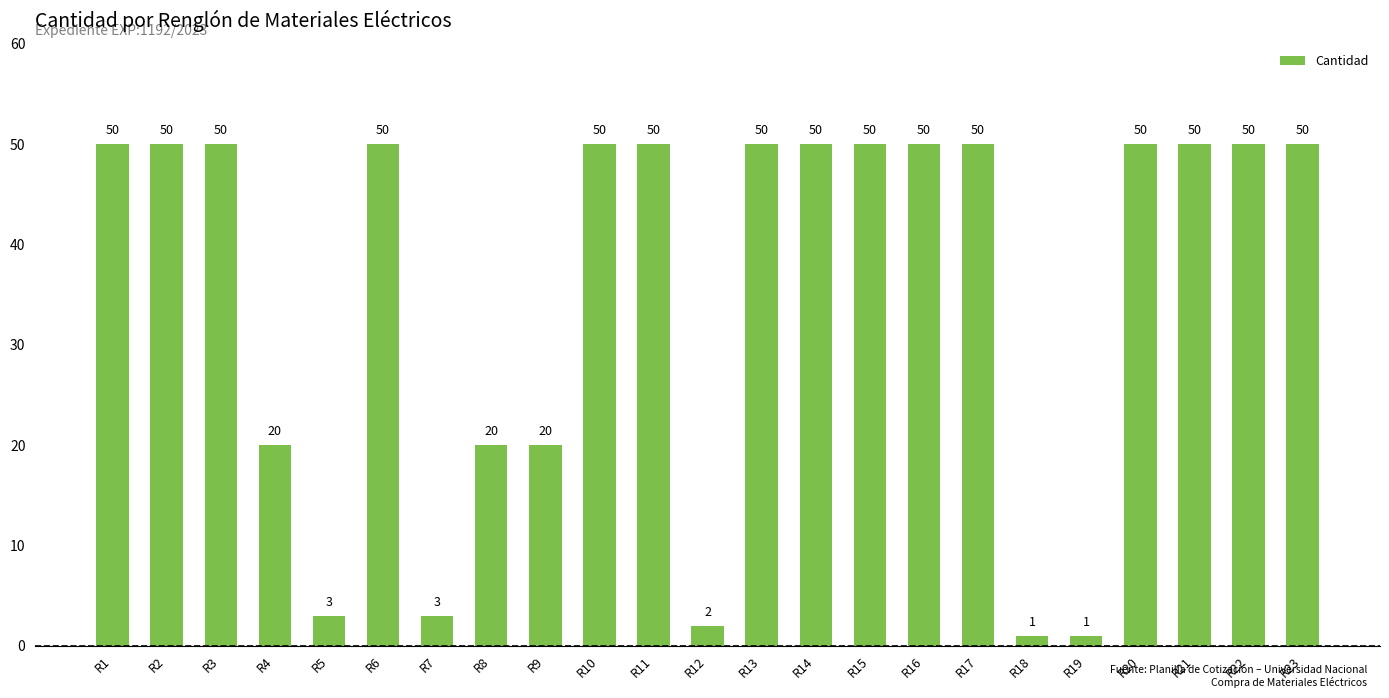

How many data points are less than 50?

8